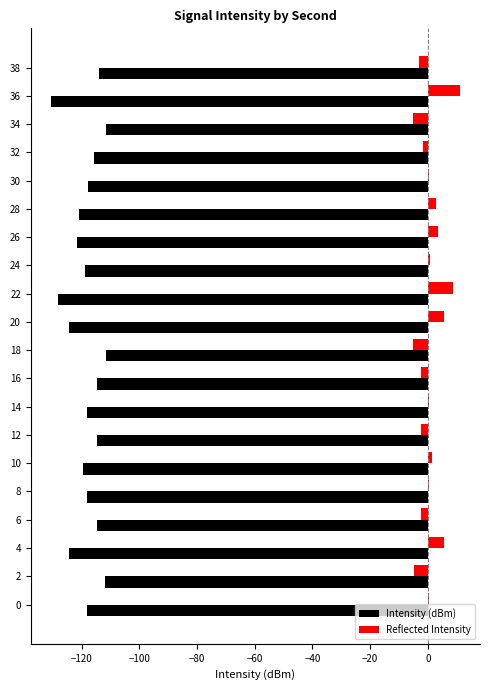

What are all the series names shown in the legend?

Intensity (dBm), Reflected Intensity